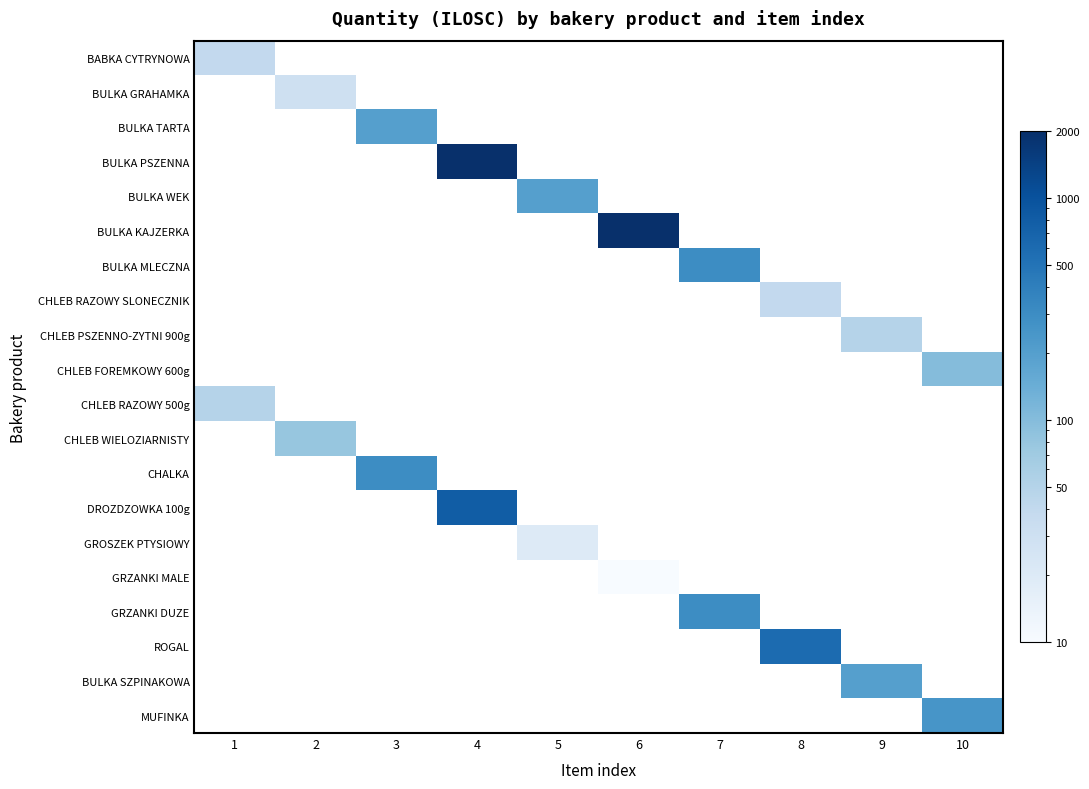

Which has a higher value, 10 or 1?

1